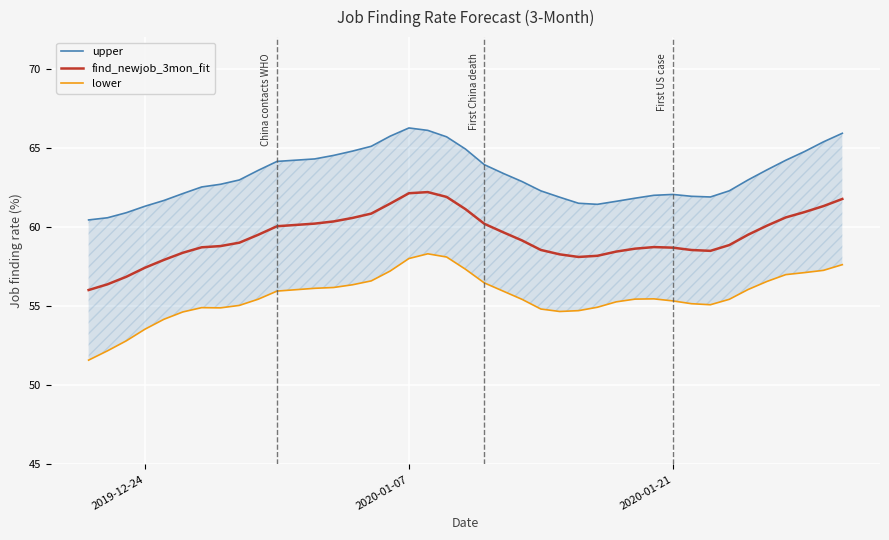

True or false: lower and find_newjob_3mon_fit intersect in this chart.

False